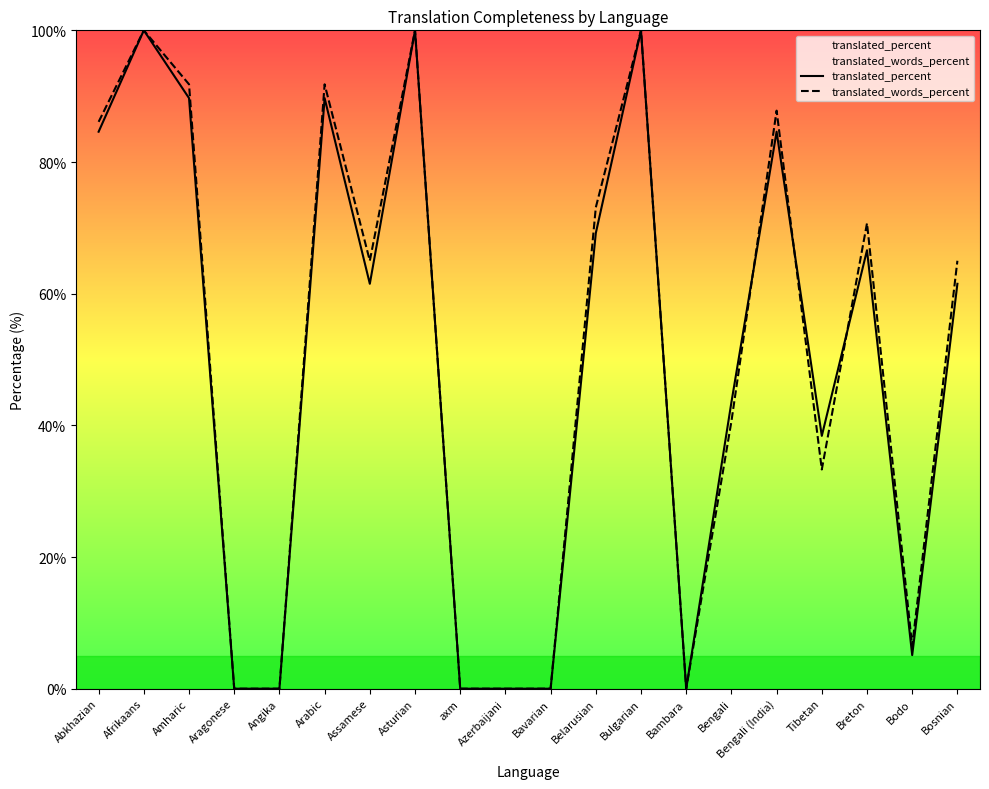

True or false: translated_words_percent and translated_percent cross at least once.

True